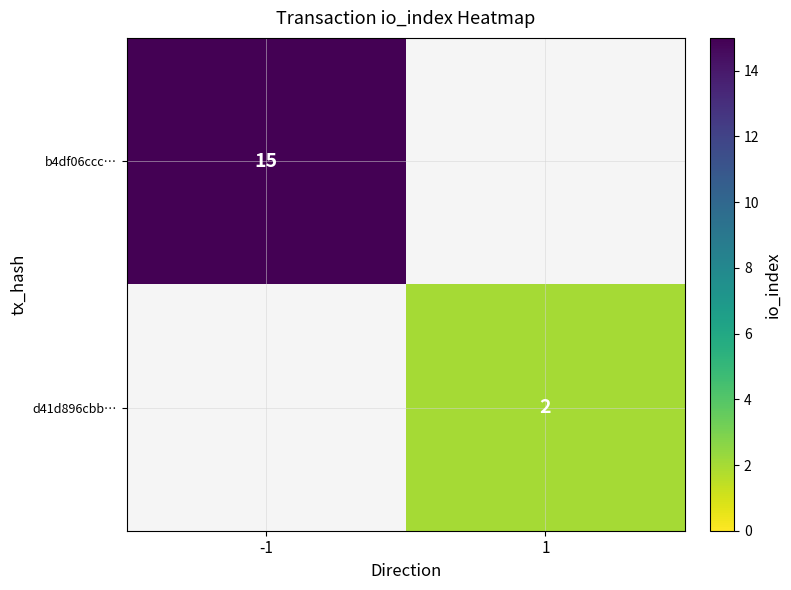

The b4df06ccc… series shows 10.2 at -1. True or false?

False